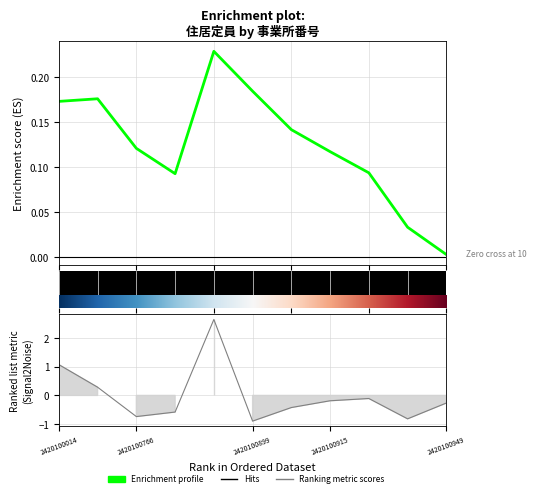

Reading left to right, extract all data points from this chart.

Enrichment profile: 0.2	0.2	0.1	0.1	0.2	0.2	0.1	0.1	0.1	0.0	0.0
Ranking metric scores: 1.1	0.3	-0.7	-0.6	2.7	-0.9	-0.4	-0.2	-0.1	-0.8	-0.3